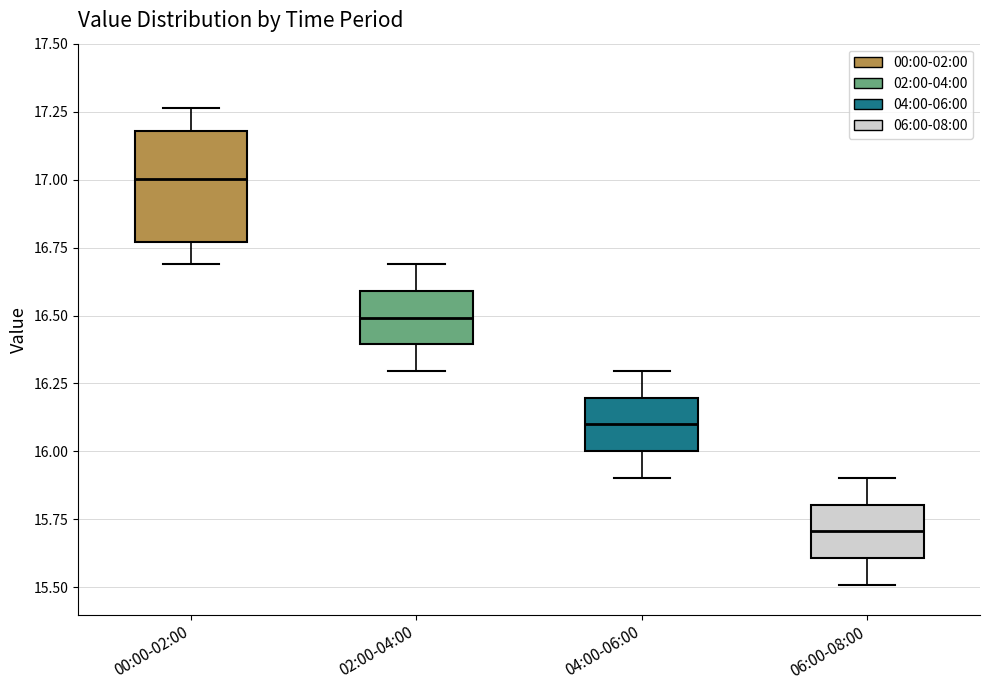

Which box's median line is the lowest?

06:00-08:00